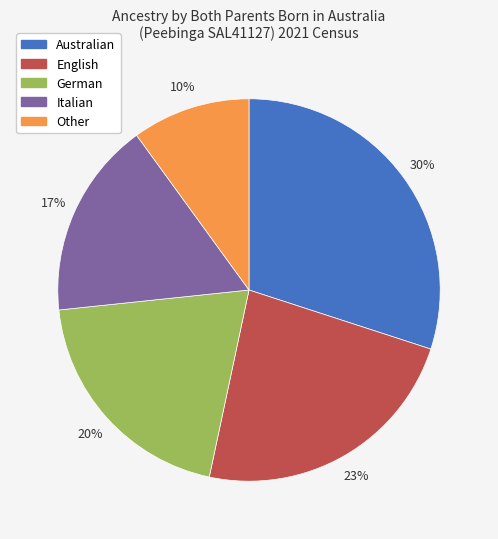

To the nearest percent, what is the combined percentage of German and Other?

30%